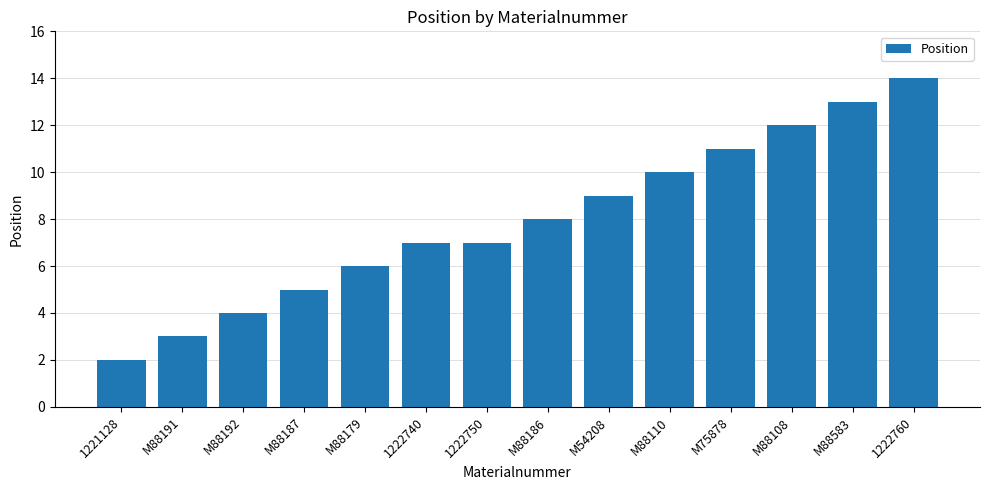

Which category has the lowest value across all series?

1221128